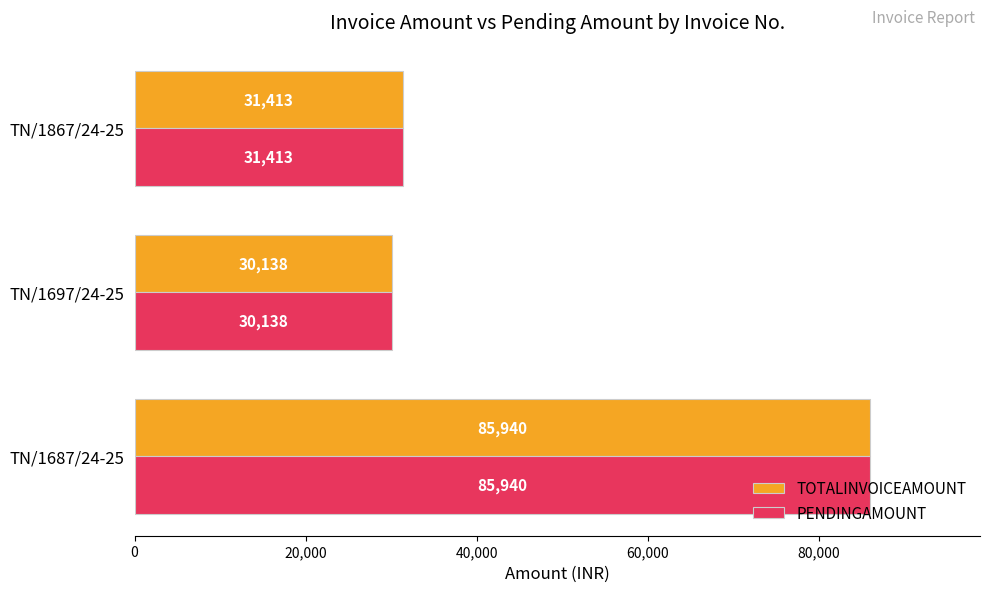

List the labels in order of TOTALINVOICEAMOUNT value, largest first.

TN/1687/24-25, TN/1867/24-25, TN/1697/24-25